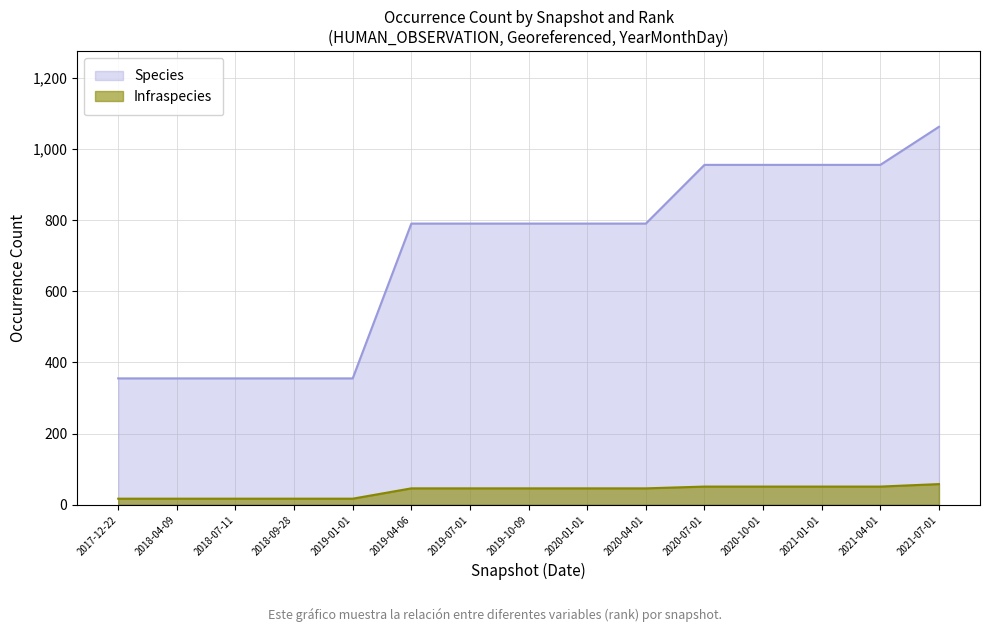

Rank the series by their average value, from lowest to highest.

Infraspecies, Species